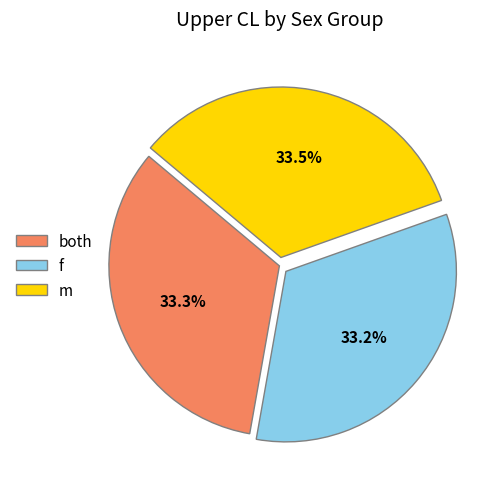

The both slice represents 67% of the pie. True or false?

False